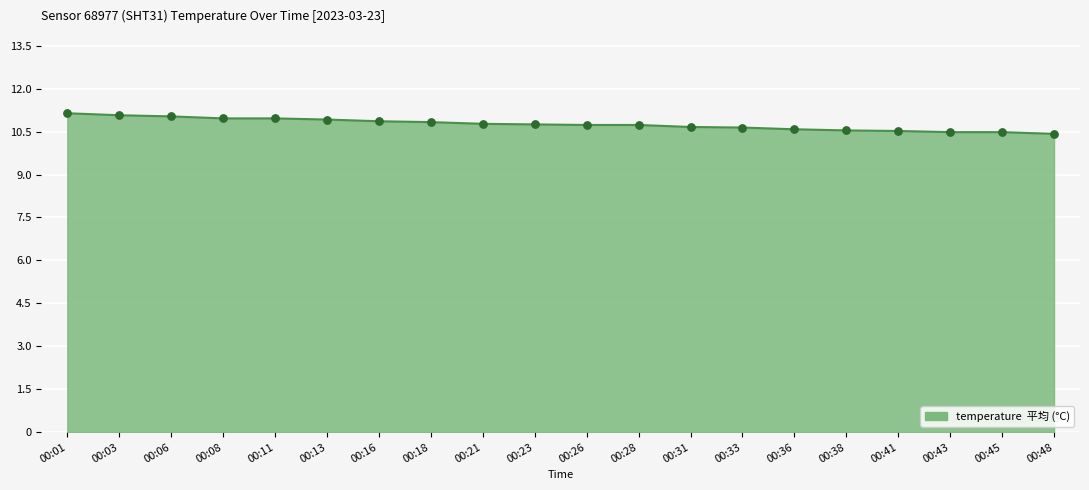

Between 00:26 and 00:06, which is larger?

00:06